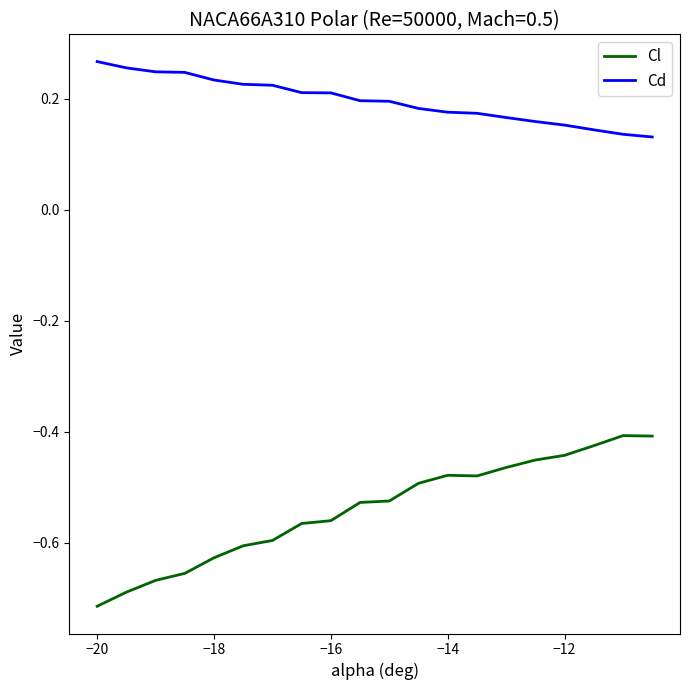

Which series has the largest total across all categories?

Cd